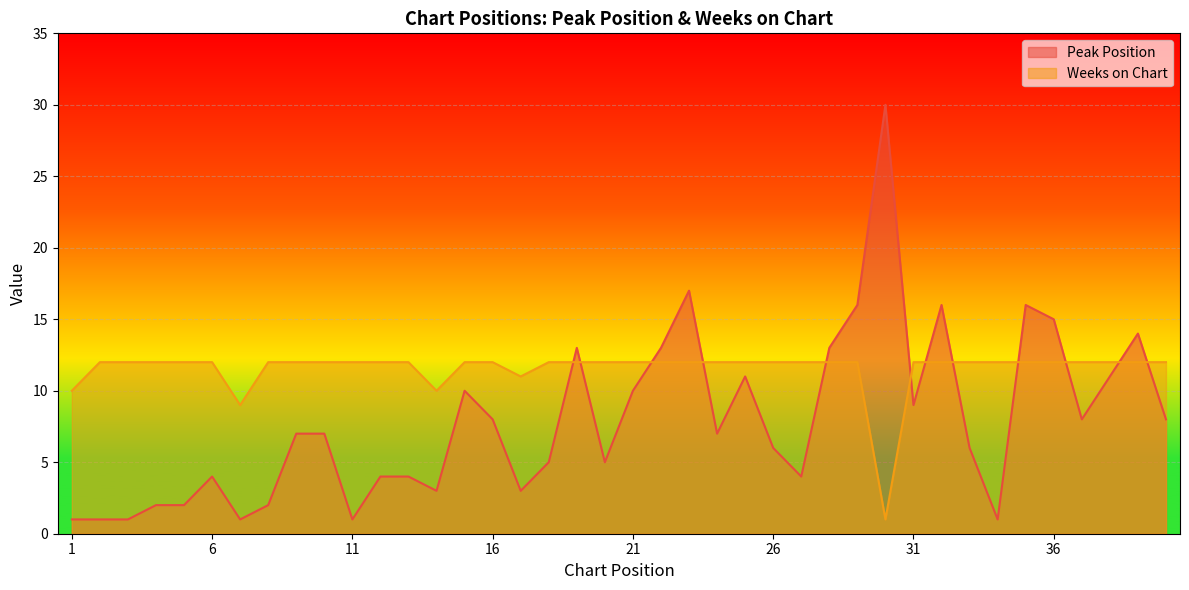

What value does the Peak Position series have at 10, to the nearest 10?

10